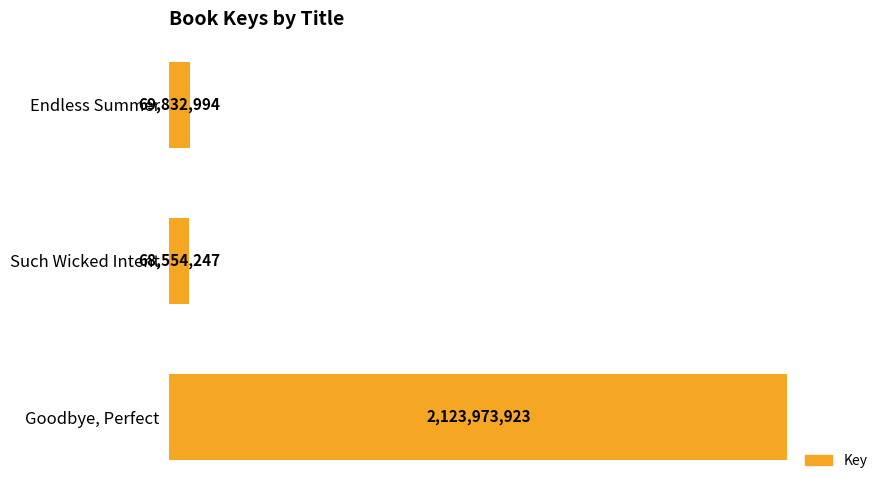

What is the difference between the maximum and minimum values?

2055419676